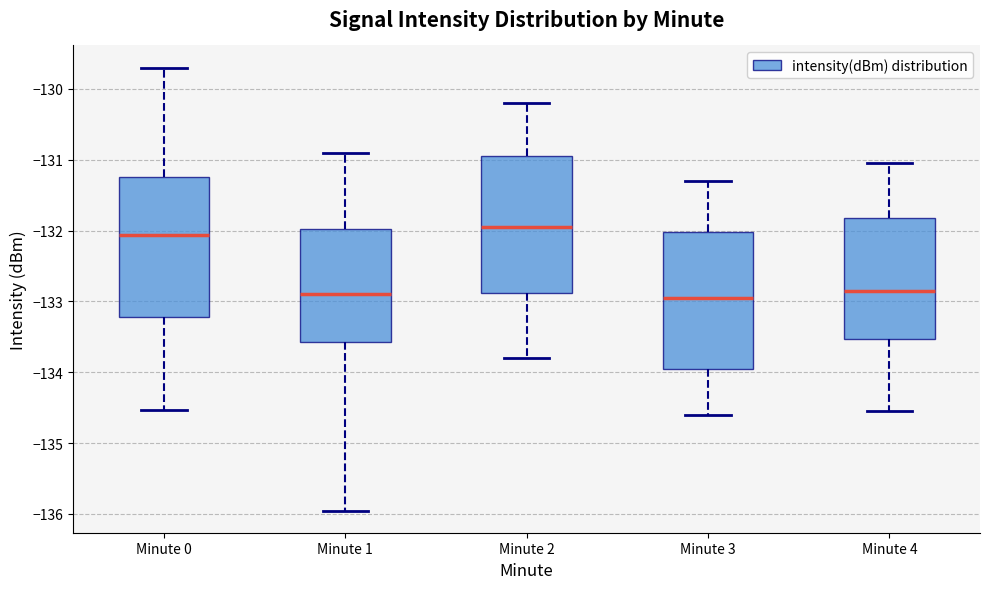

Reading left to right, transcribe this box plot: for each box, give where its median line is, the range the box spans, and where its two whiskers end, as read against the y-axis. The values are not printed on the chart, so give them approximately, as read against the axis.

Minute 0: median -132.1, box -133.2 to -131.2, whiskers -134.5 to -129.7
Minute 1: median -132.9, box -133.6 to -132.0, whiskers -136.0 to -130.9
Minute 2: median -131.9, box -132.9 to -130.9, whiskers -133.8 to -130.2
Minute 3: median -132.9, box -133.9 to -132.0, whiskers -134.6 to -131.3
Minute 4: median -132.8, box -133.5 to -131.8, whiskers -134.5 to -131.0